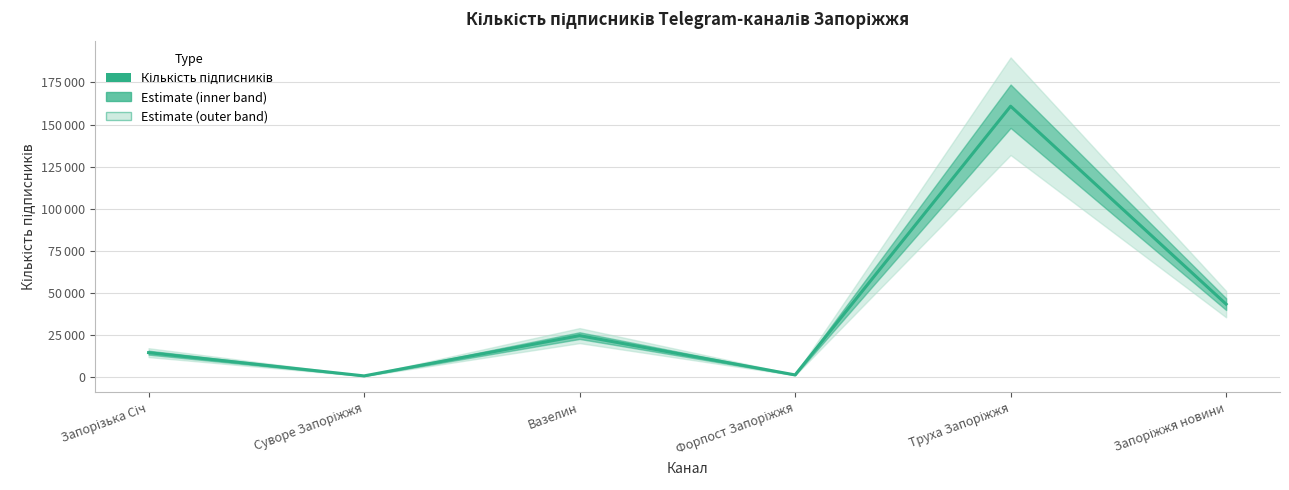

What is the minimum value shown in the chart?

833